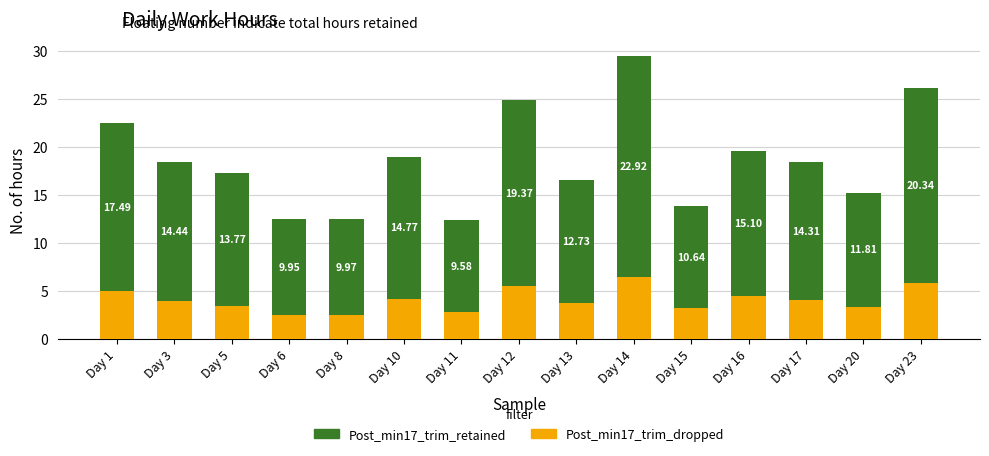

Are the bars grouped side by side (vs. stacked)?

No